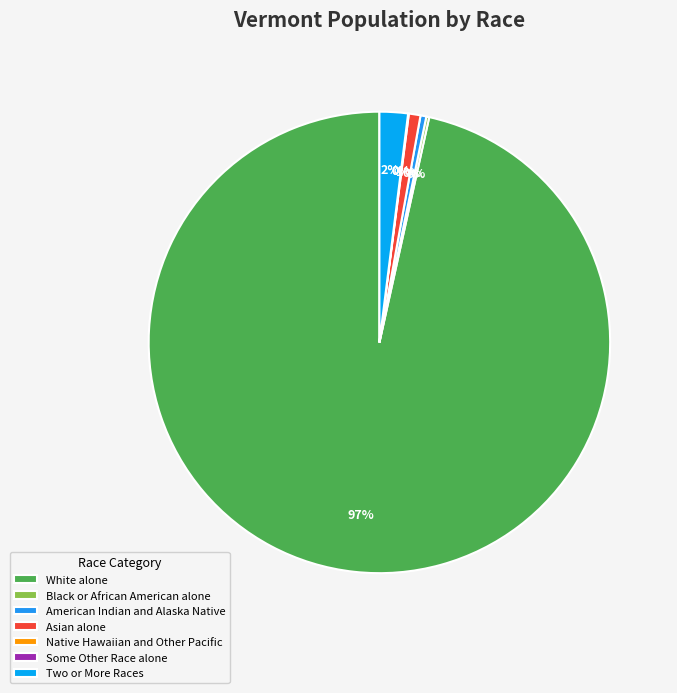

Rank the categories by value from lowest to highest.

Some Other Race alone, Native Hawaiian and Other Pacific, Black or African American alone, American Indian and Alaska Native, Asian alone, Two or More Races, White alone